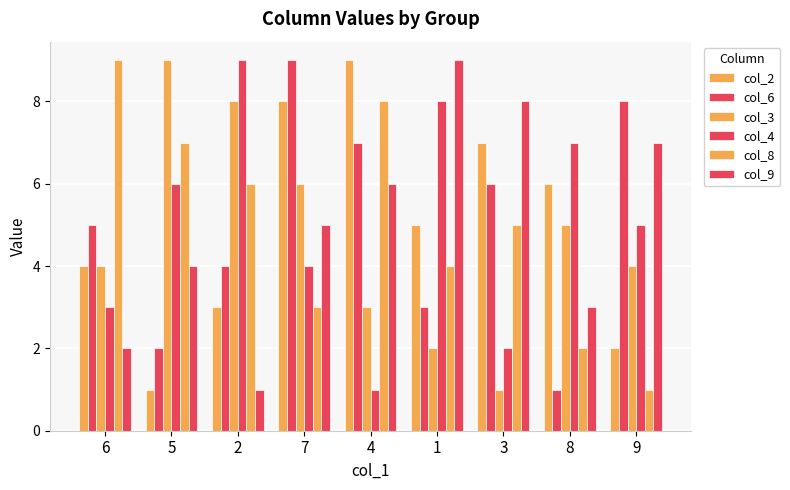

At which label is col_3 closest to 5?

8